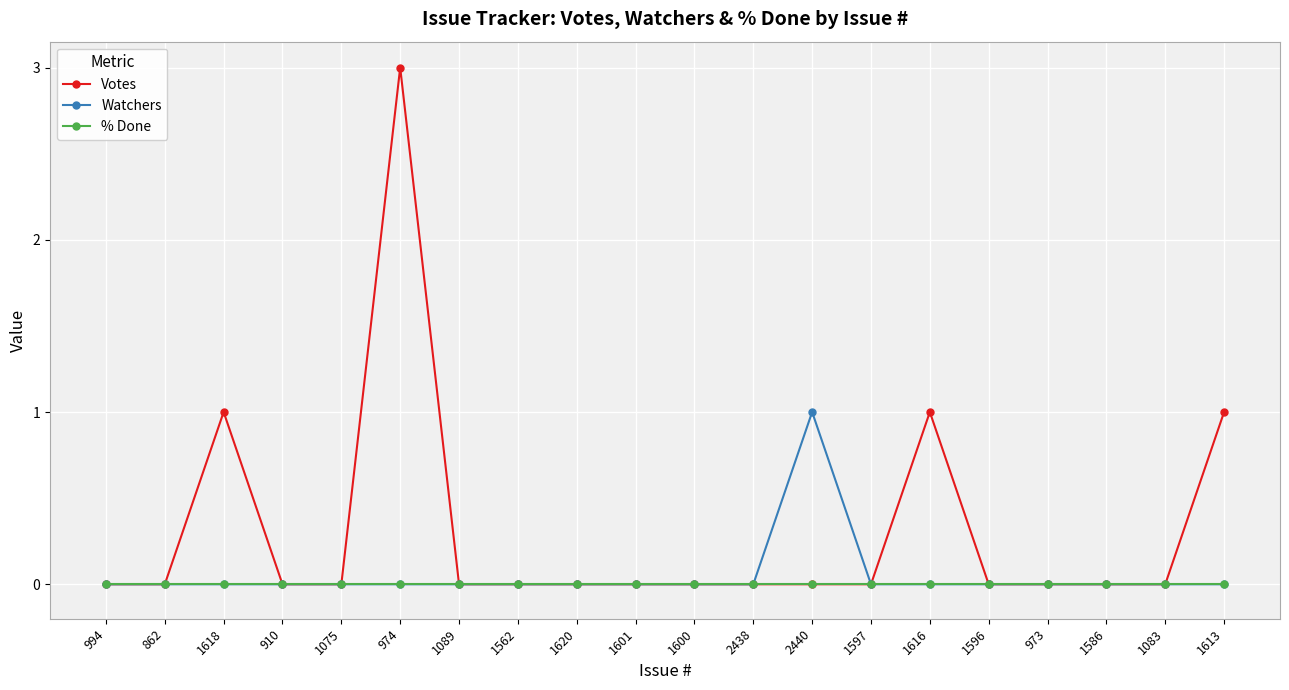

The value of Watchers at 1089 is 0. True or false?

True